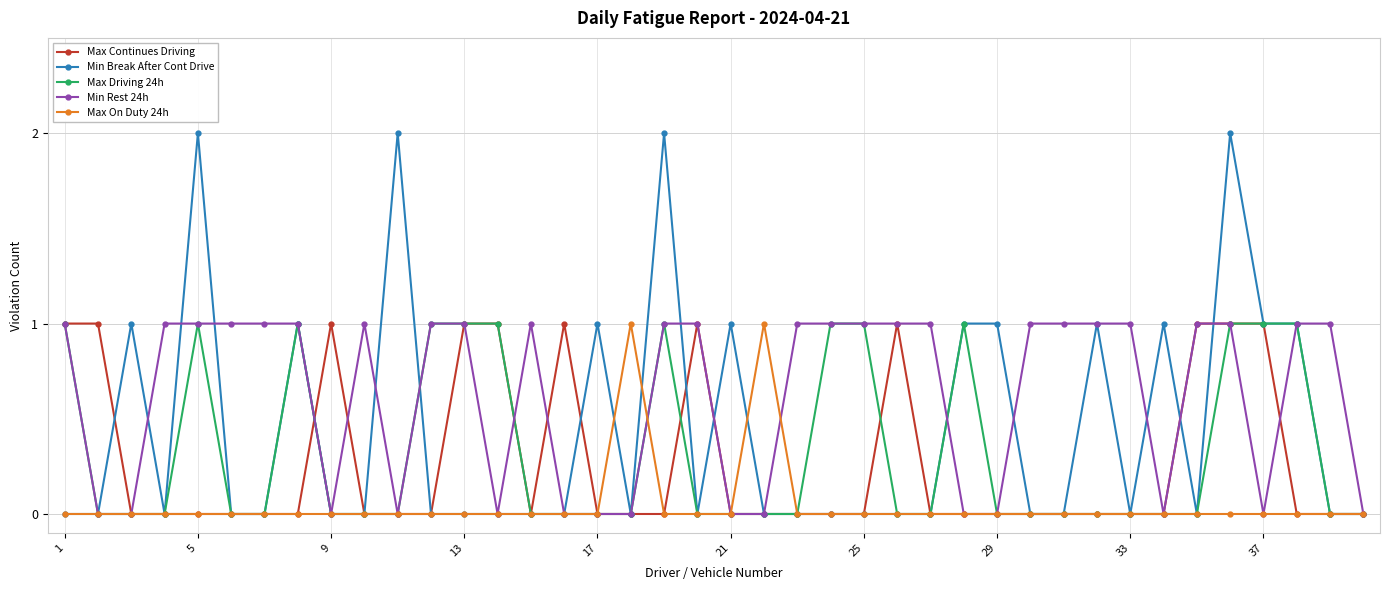

True or false: Max Driving 24h has more than 0 interior local peaks.

True